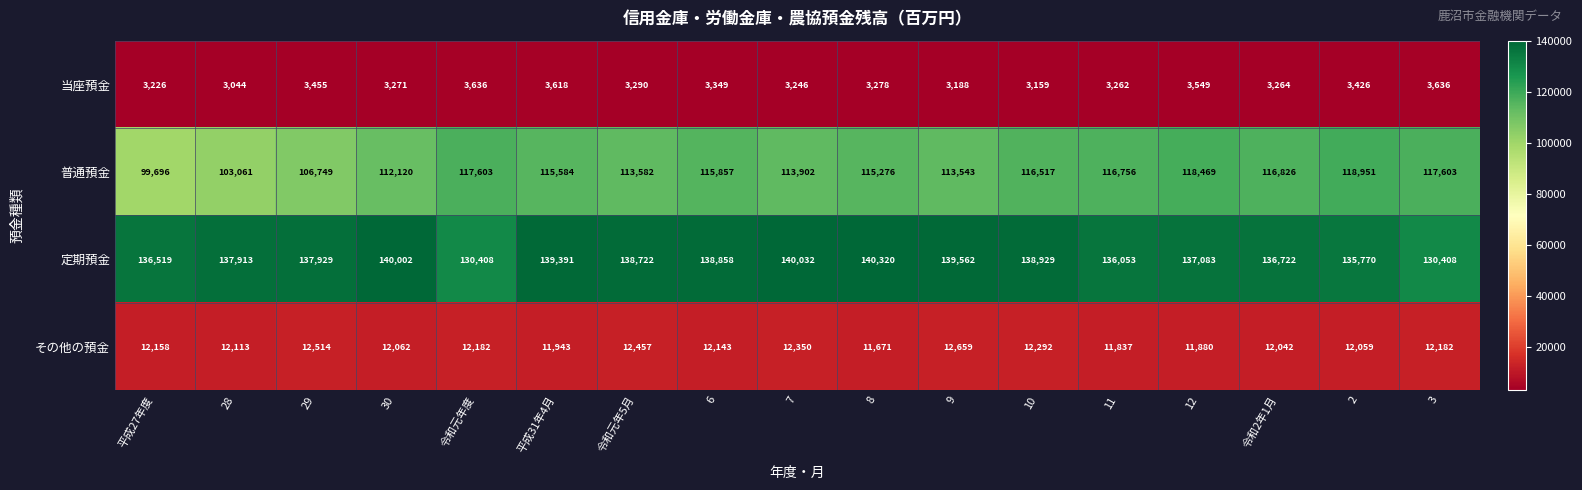

What is the total value across all series at 平成27年度?

251599